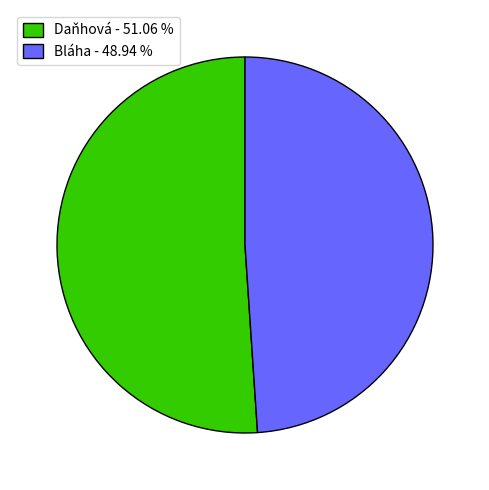

What is the majority slice?

Daňhová - 51.06 %